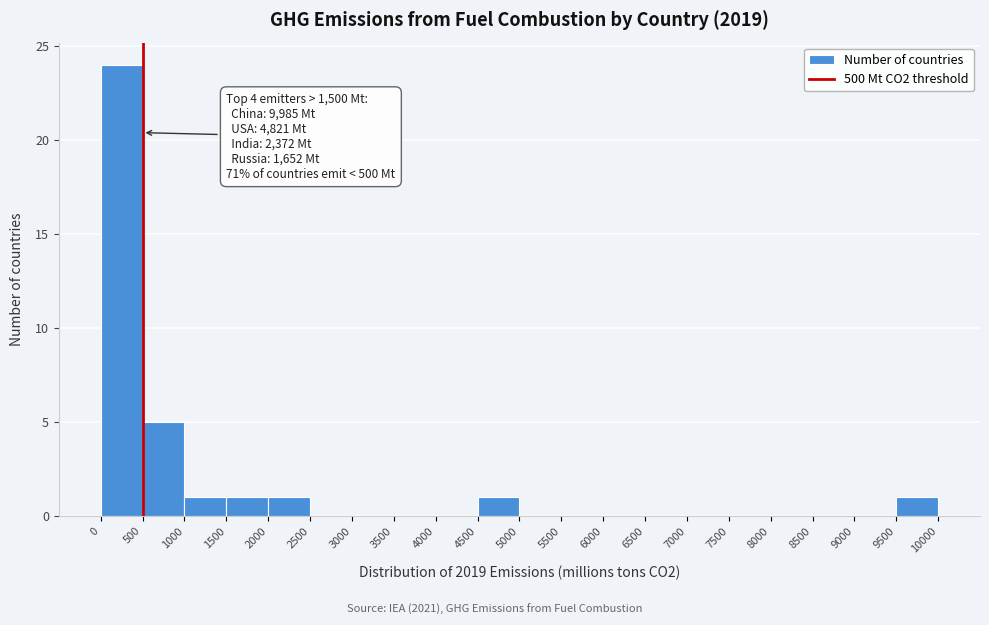

Over which range of the x-axis is the bar tallest?

0 to 500